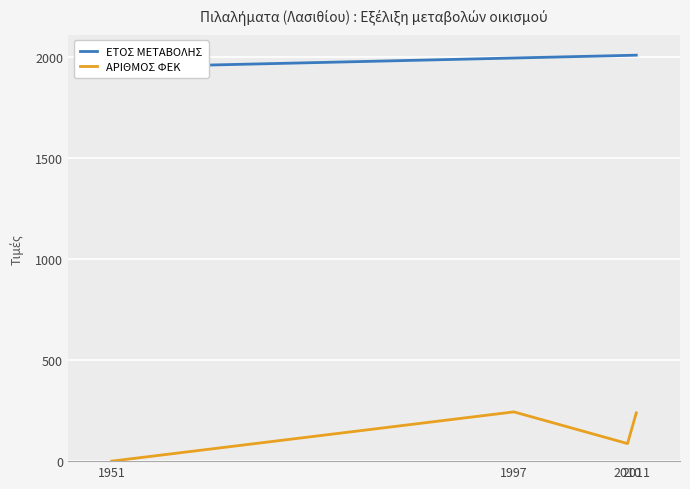

Reading left to right, list all the values displayed in this chart.

ΕΤΟΣ ΜΕΤΑΒΟΛΗΣ: 1951	1997	2010	2011
ΑΡΙΘΜΟΣ ΦΕΚ: 0	244	87	239